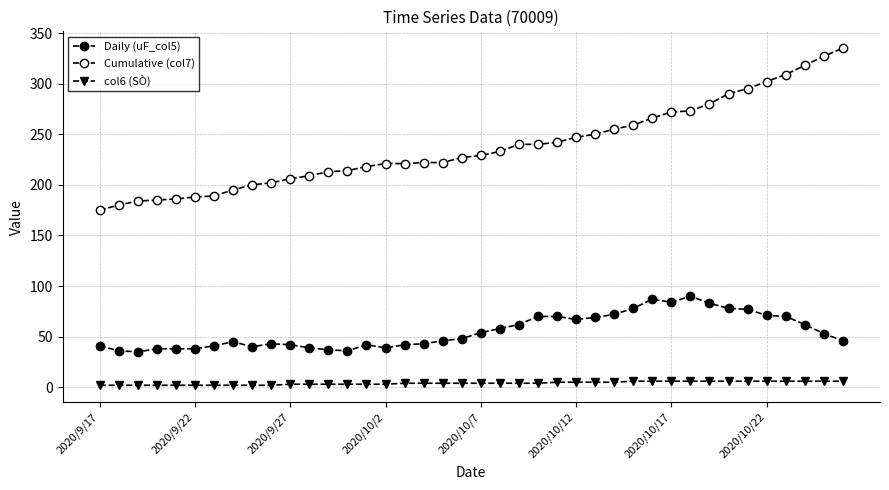

How many lines are shown in the chart?

3